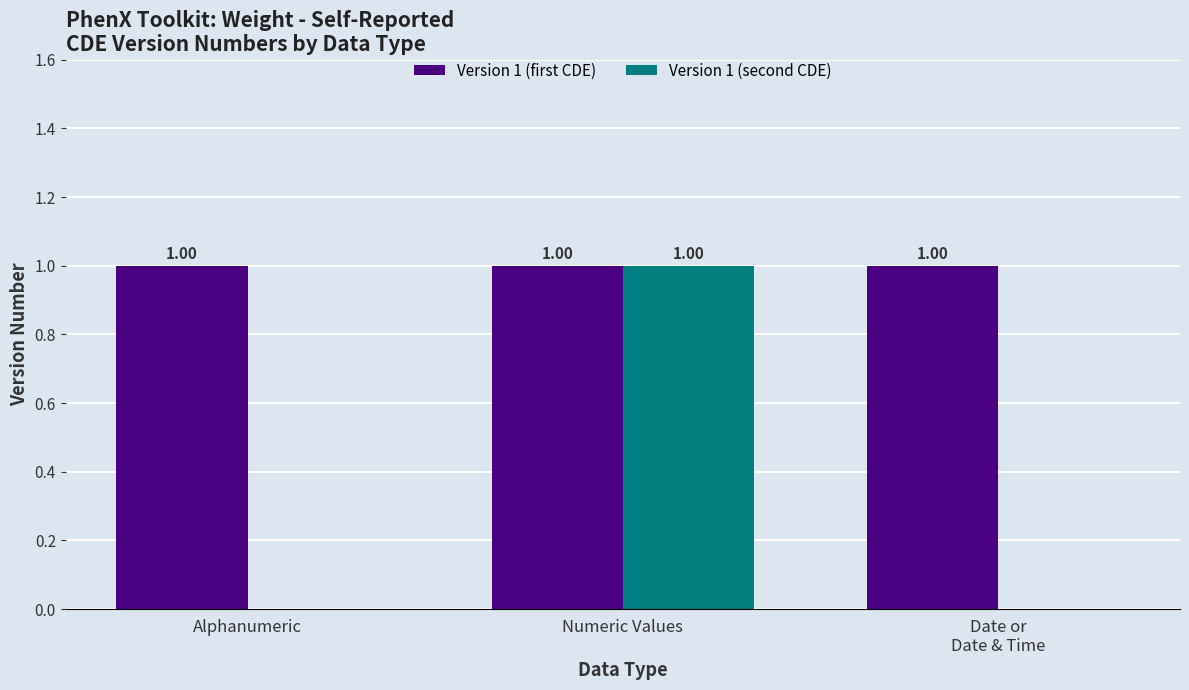

Which series changed the most between Alphanumeric and Numeric Values?

Version 1 (second CDE)